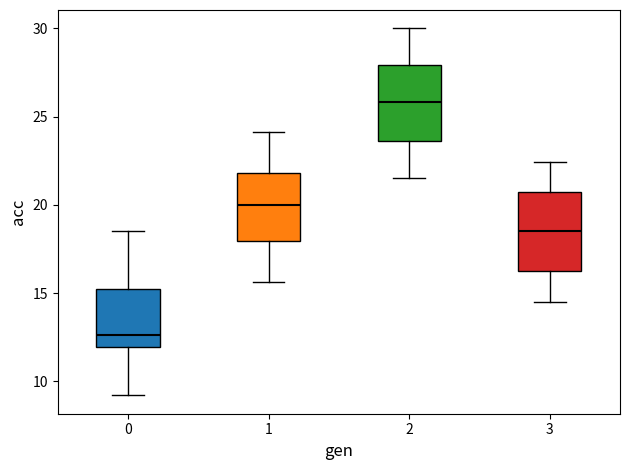

Which box's median line is the highest?

2